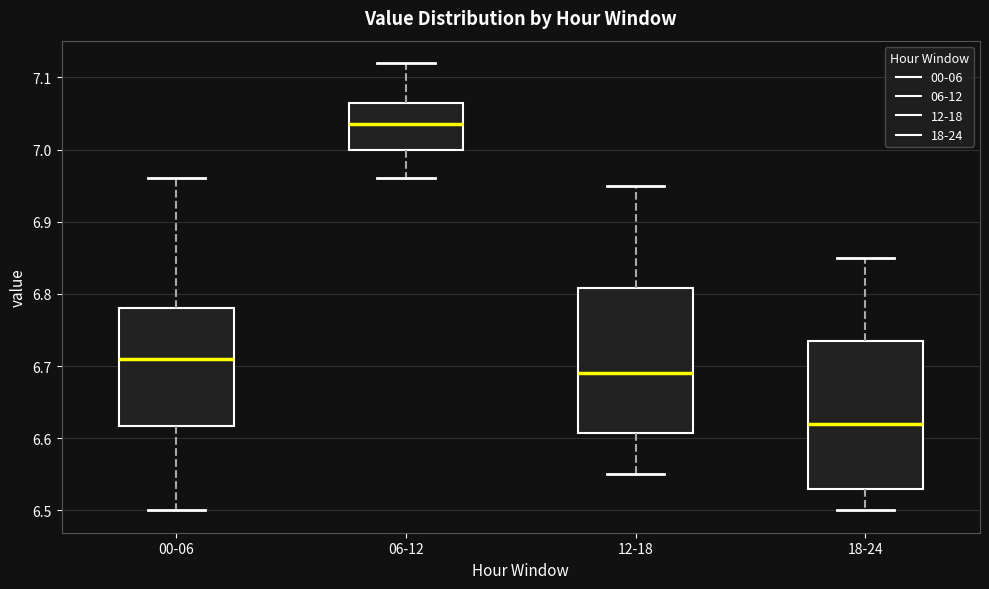

Reading left to right, transcribe this box plot: for each box, give where its median line is, the range the box spans, and where its two whiskers end, as read against the y-axis. The values are not printed on the chart, so give them approximately, as read against the axis.

00-06: median 6.71, box 6.62 to 6.78, whiskers 6.50 to 6.96
06-12: median 7.04, box 7.00 to 7.07, whiskers 6.96 to 7.12
12-18: median 6.69, box 6.61 to 6.81, whiskers 6.55 to 6.95
18-24: median 6.62, box 6.53 to 6.74, whiskers 6.50 to 6.85